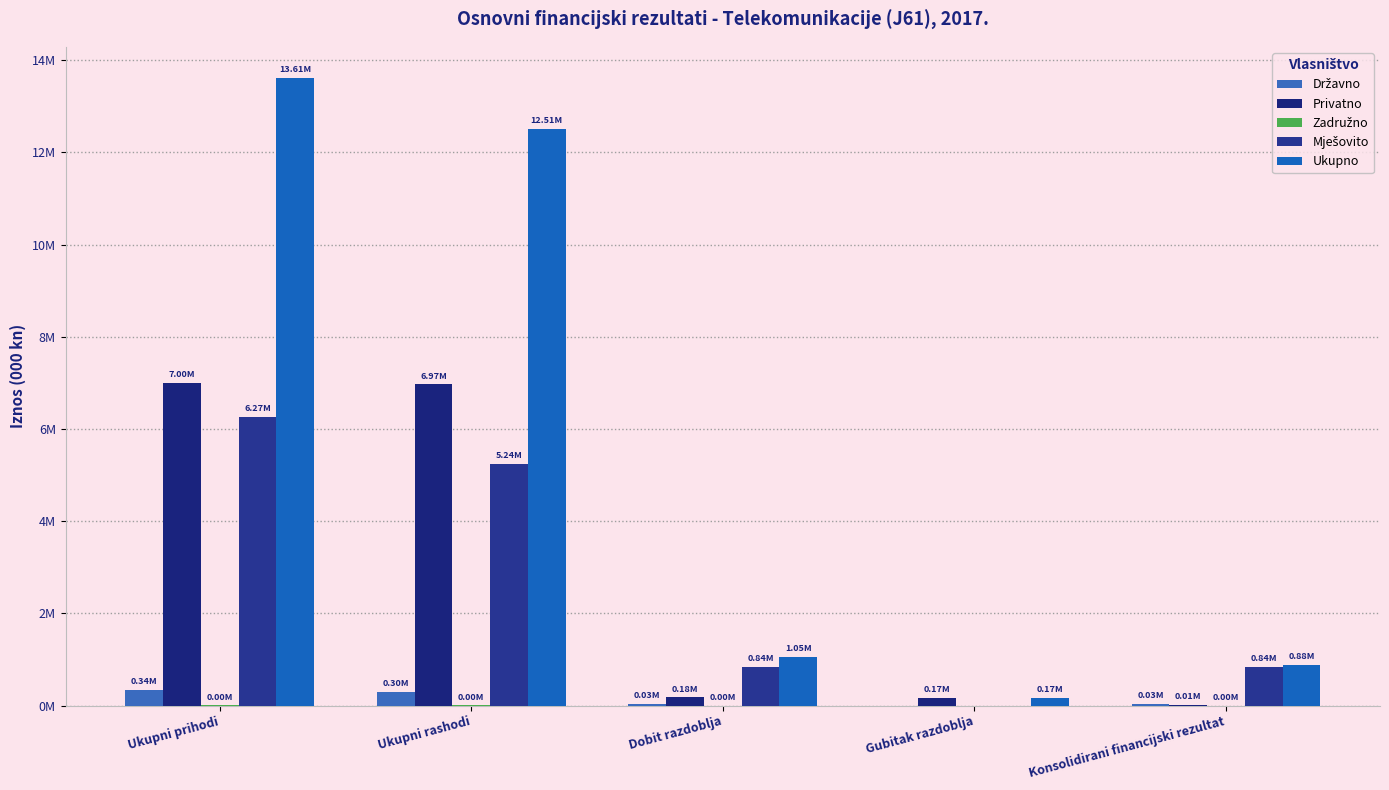

At which category is the sum across all series the highest?

Ukupni prihodi